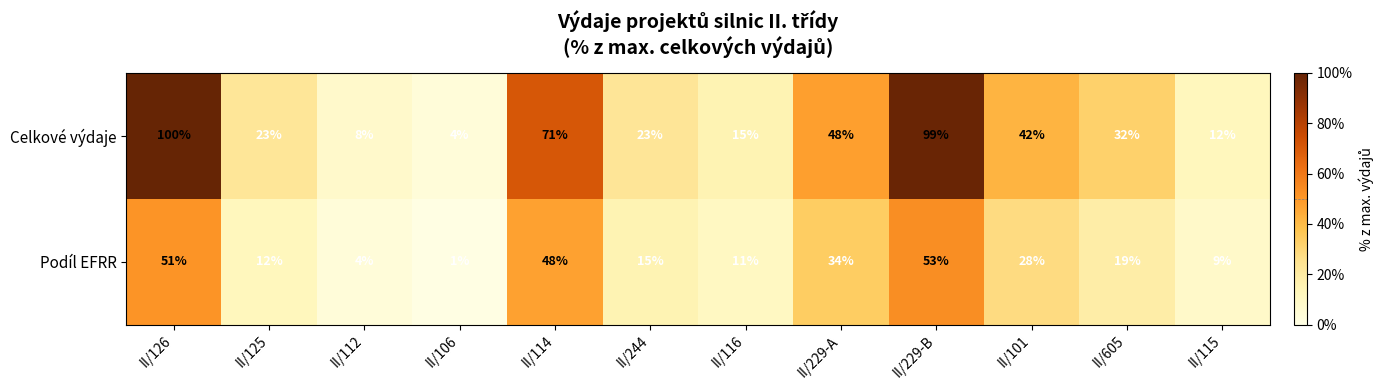

Which label corresponds to the largest value in the chart?

II/126